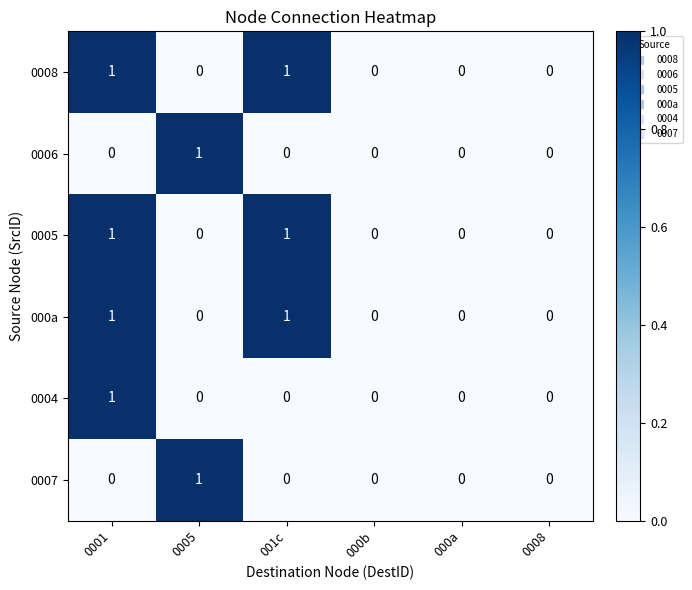

Is the value of 000a at 001c greater than the value of 0007 at 000a?

Yes